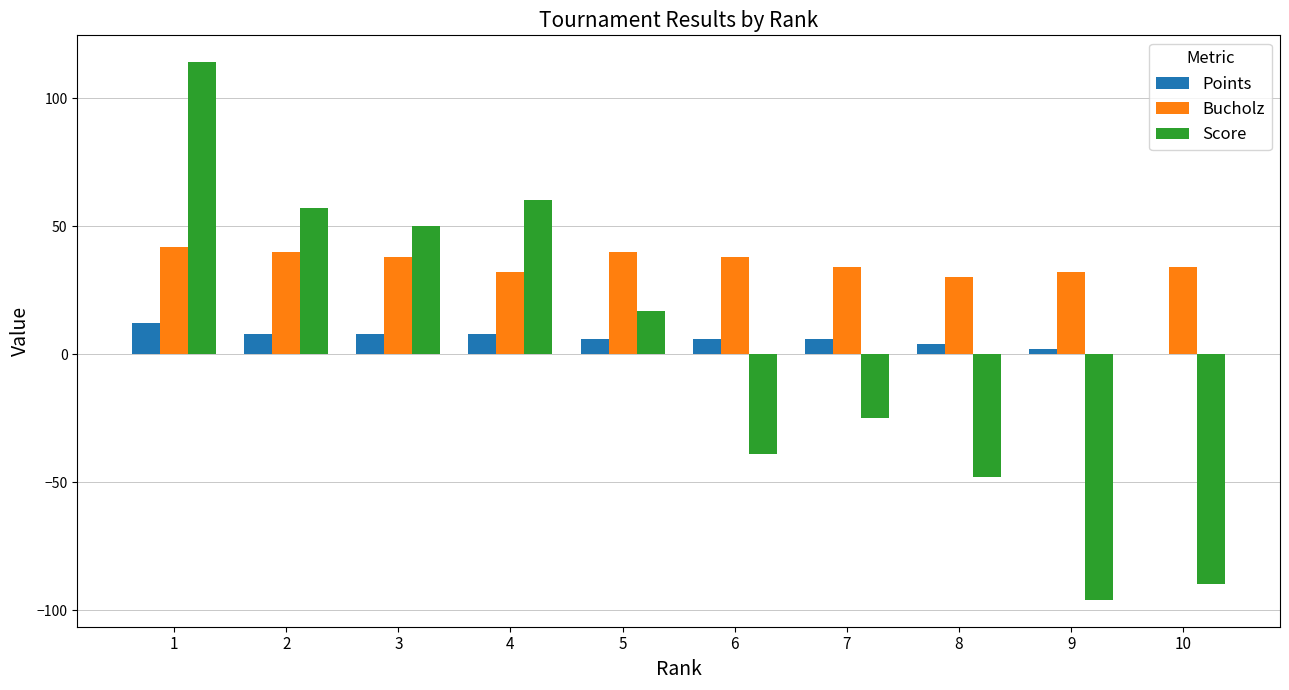

Are the bars grouped side by side (vs. stacked)?

Yes